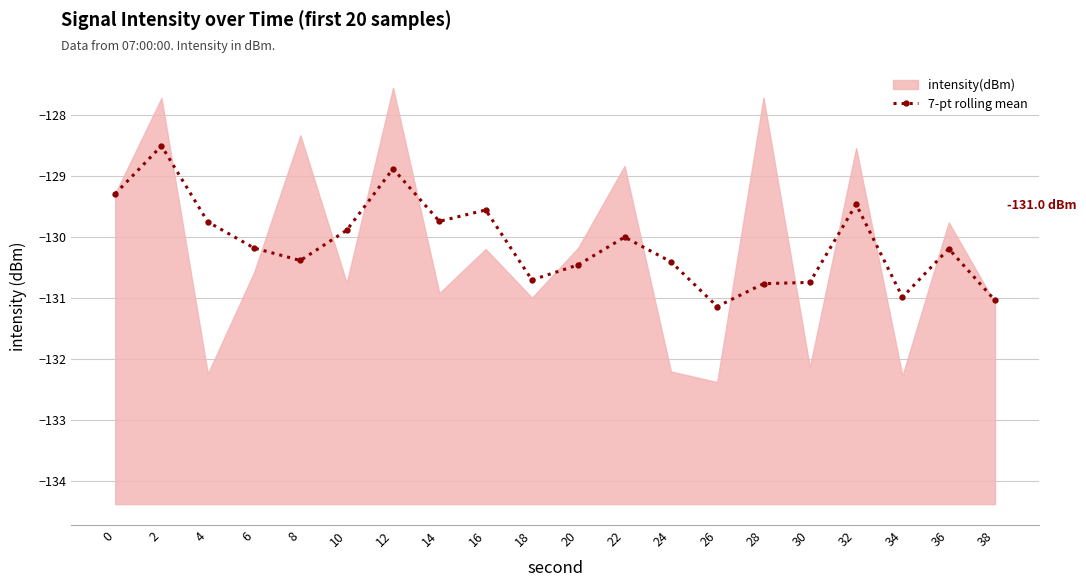

What is the minimum value for 7-pt rolling mean?

-131.1